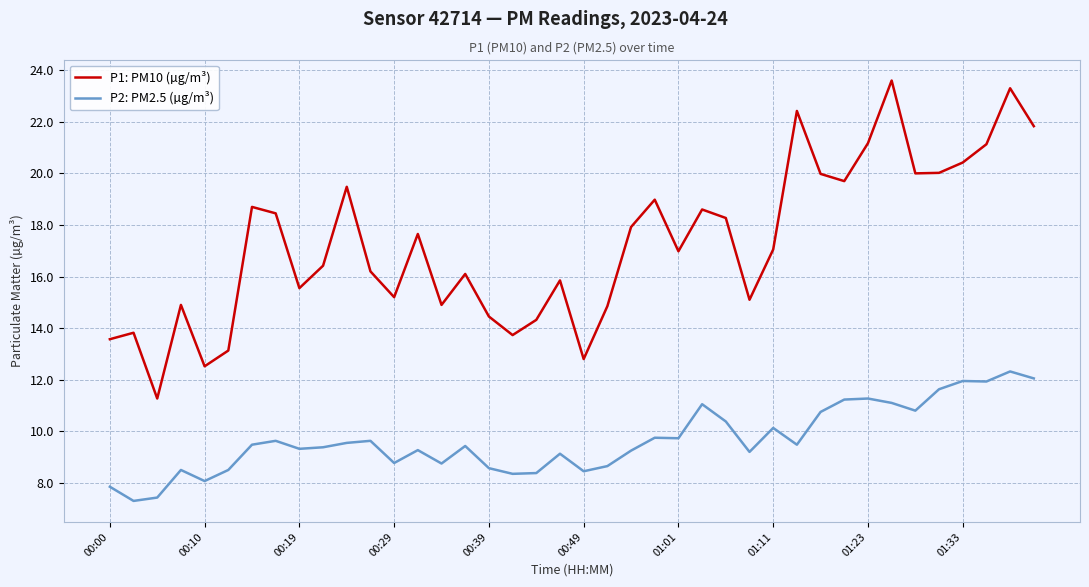

Which series has the largest range (max minus min)?

P1: PM10 (µg/m³)